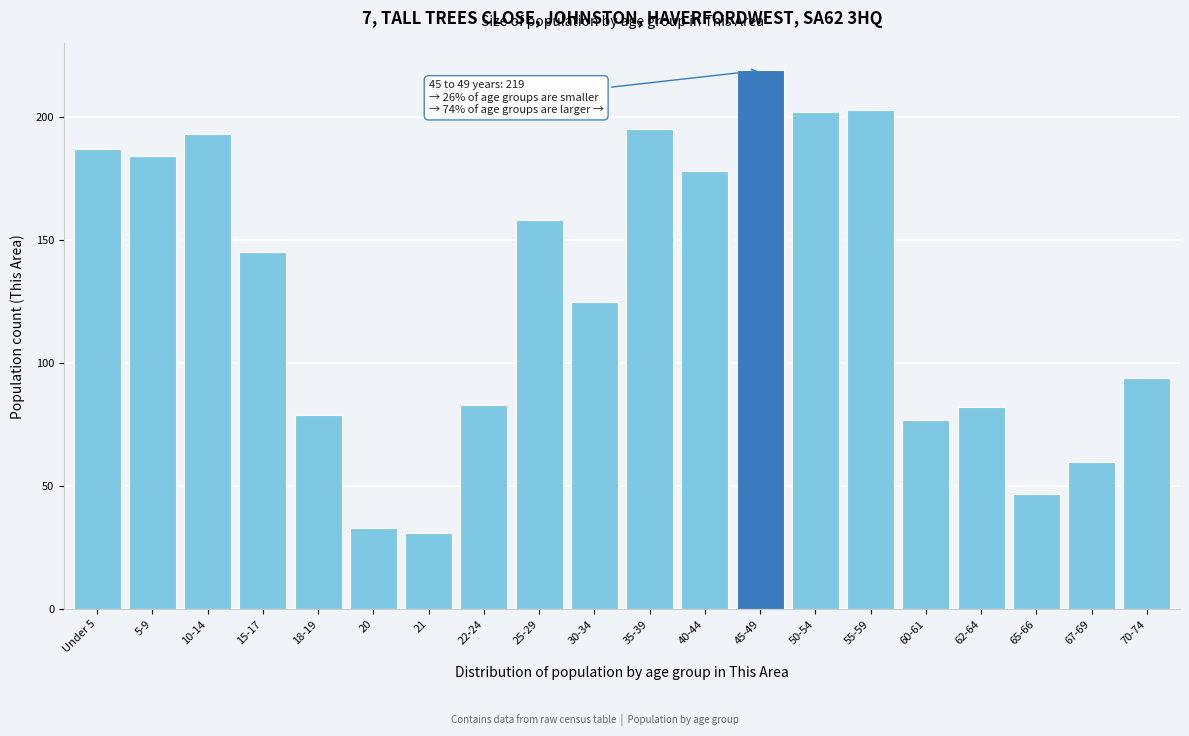

Reading right to left, transcribe all the data shown in this chart.

70-74=94	67-69=60	65-66=47	62-64=82	60-61=77	55-59=203	50-54=202	45-49=219	40-44=178	35-39=195	30-34=125	25-29=158	22-24=83	21=31	20=33	18-19=79	15-17=145	10-14=193	5-9=184	Under 5=187